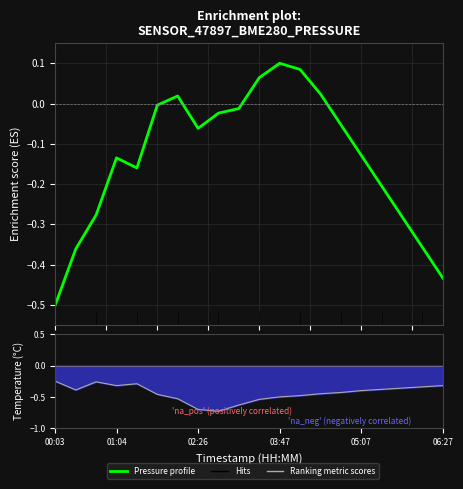

How many interior local valleys does the Temperature series have?

3